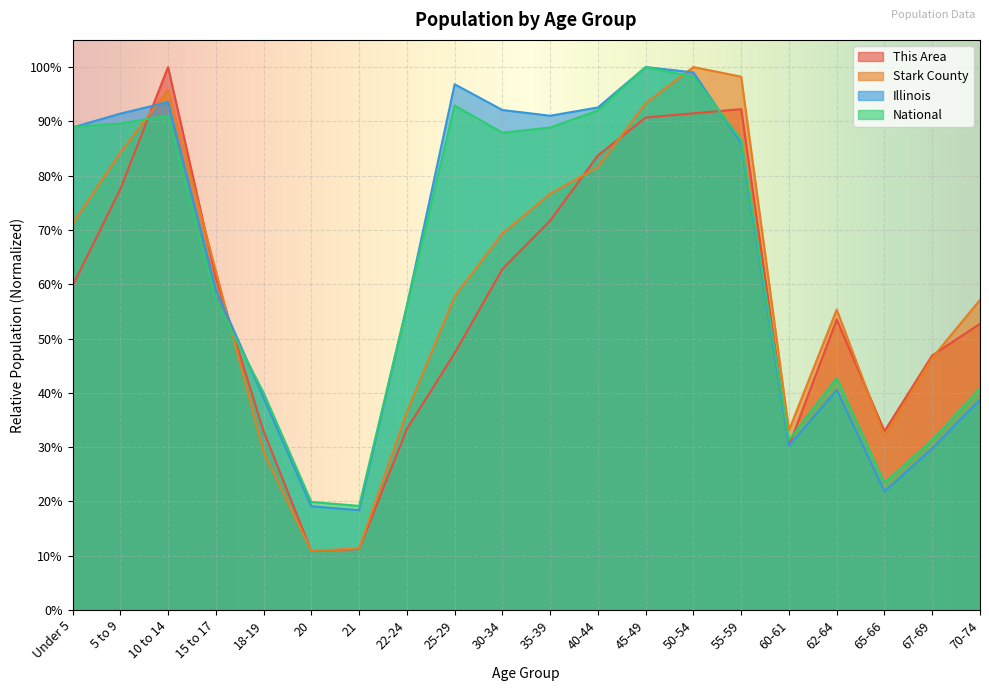

What is the difference between the second highest and minimum values in the This Area series?

0.8